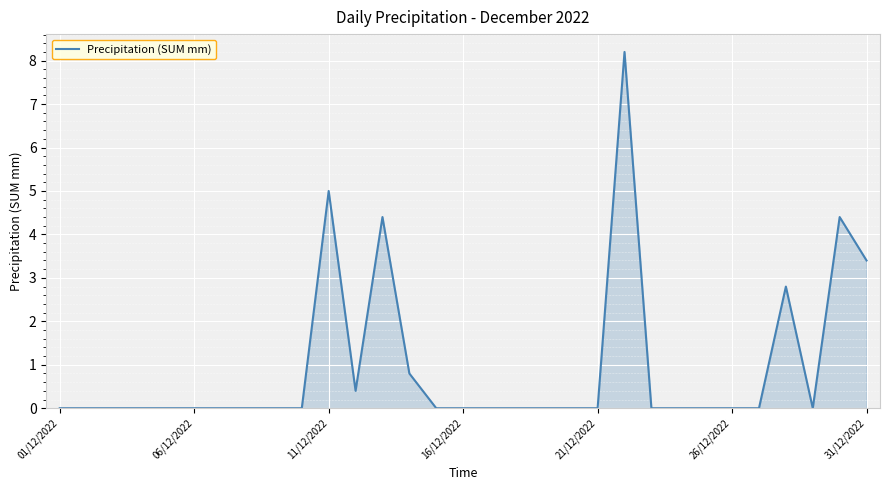

What is the difference between the maximum and minimum values?

8.2